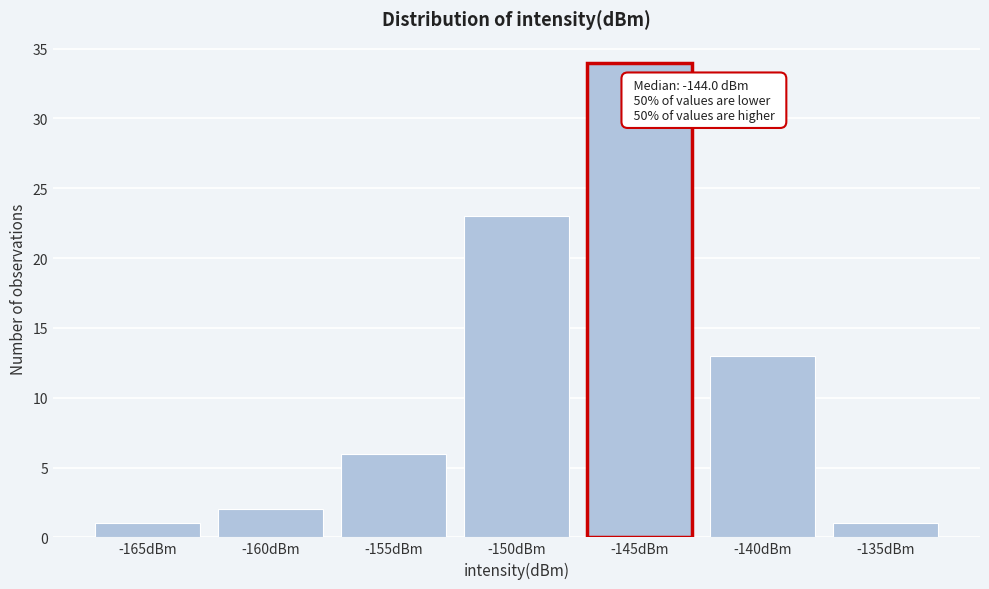

Reading left to right, extract all data points from this chart.

-165dBm=1	-160dBm=2	-155dBm=6	-150dBm=23	-145dBm=34	-140dBm=13	-135dBm=1